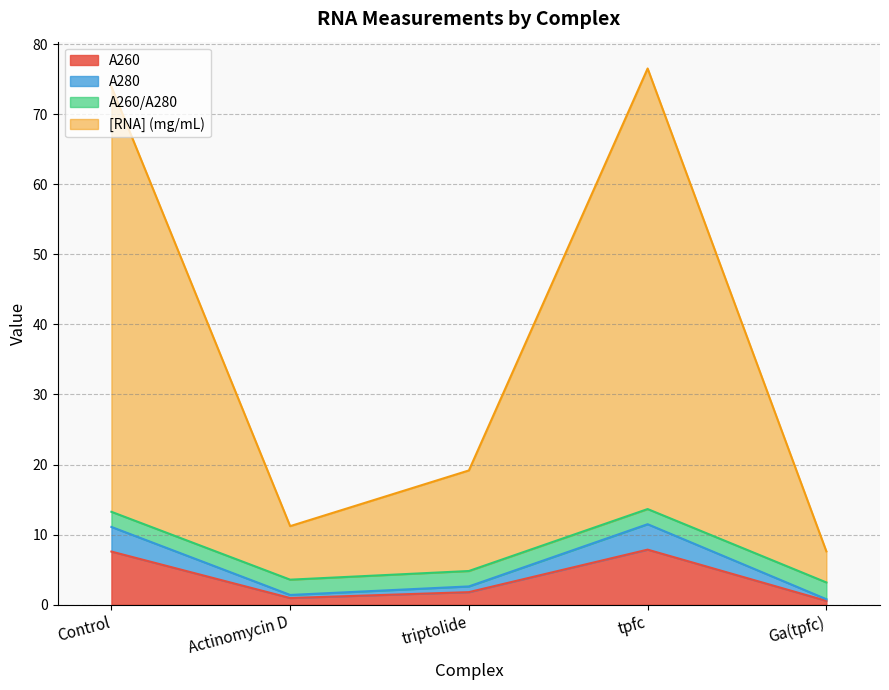

What is the highest value of the A260 series?

7.9